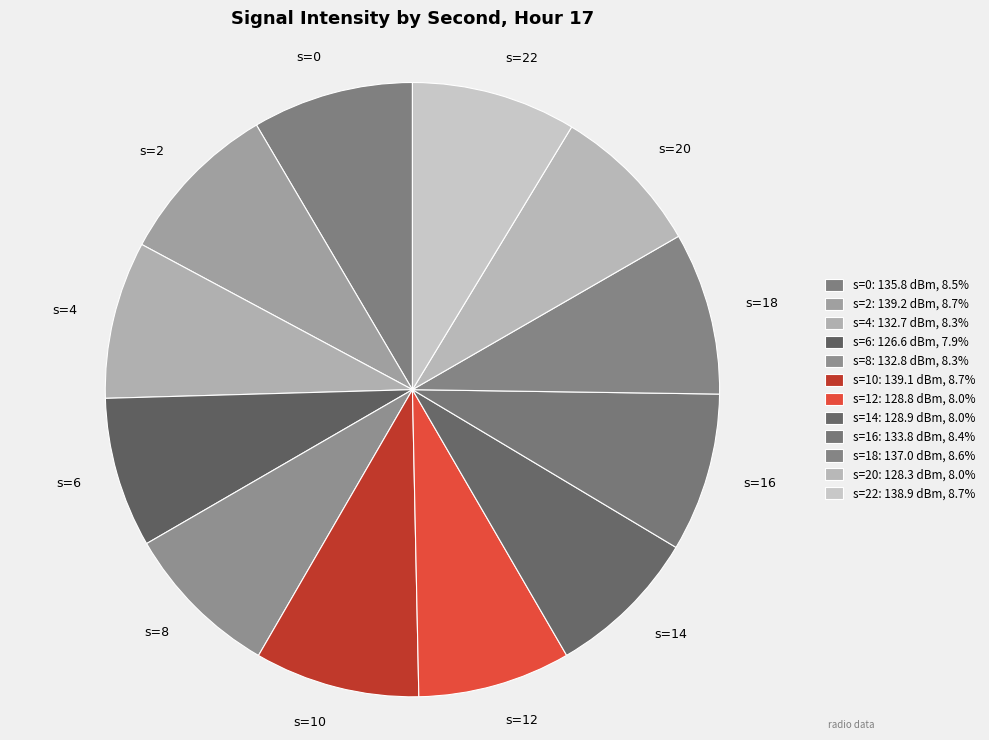

What is the ratio of the value at s=8 to the value at s=20?

1.0